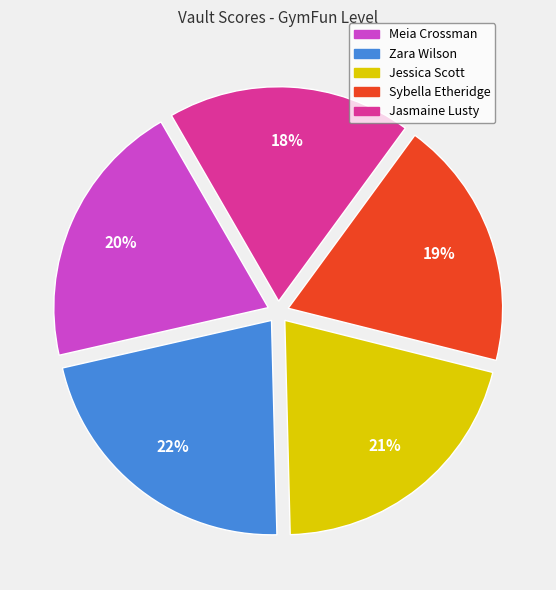

To the nearest percent, what is the difference between the Sybella Etheridge and Meia Crossman slice percentages?

1%